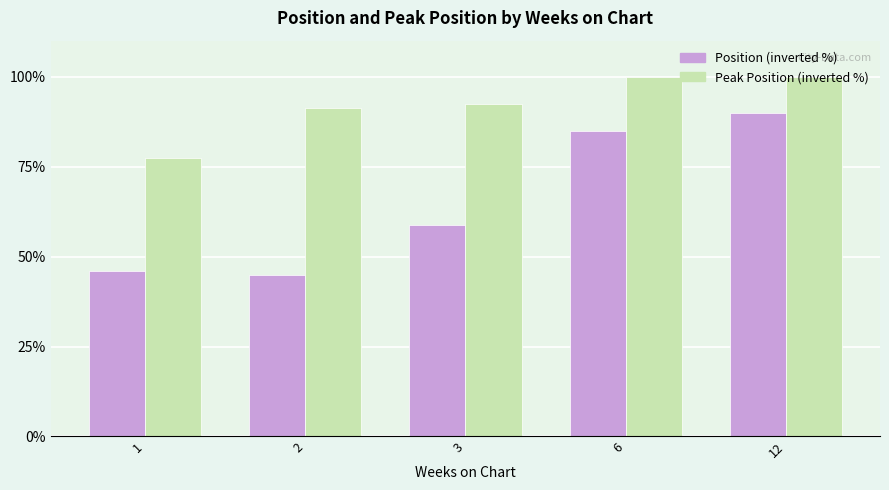

Are the bars grouped side by side (vs. stacked)?

Yes